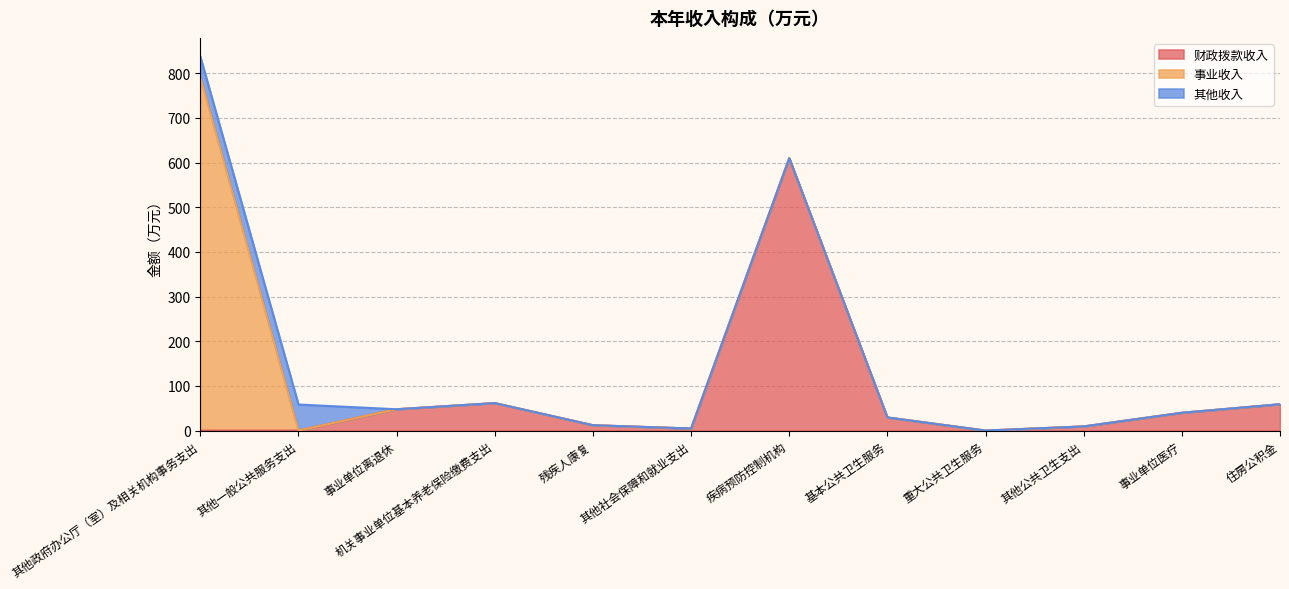

The 其他收入 series shows 0.0 at 重大公共卫生服务. True or false?

True